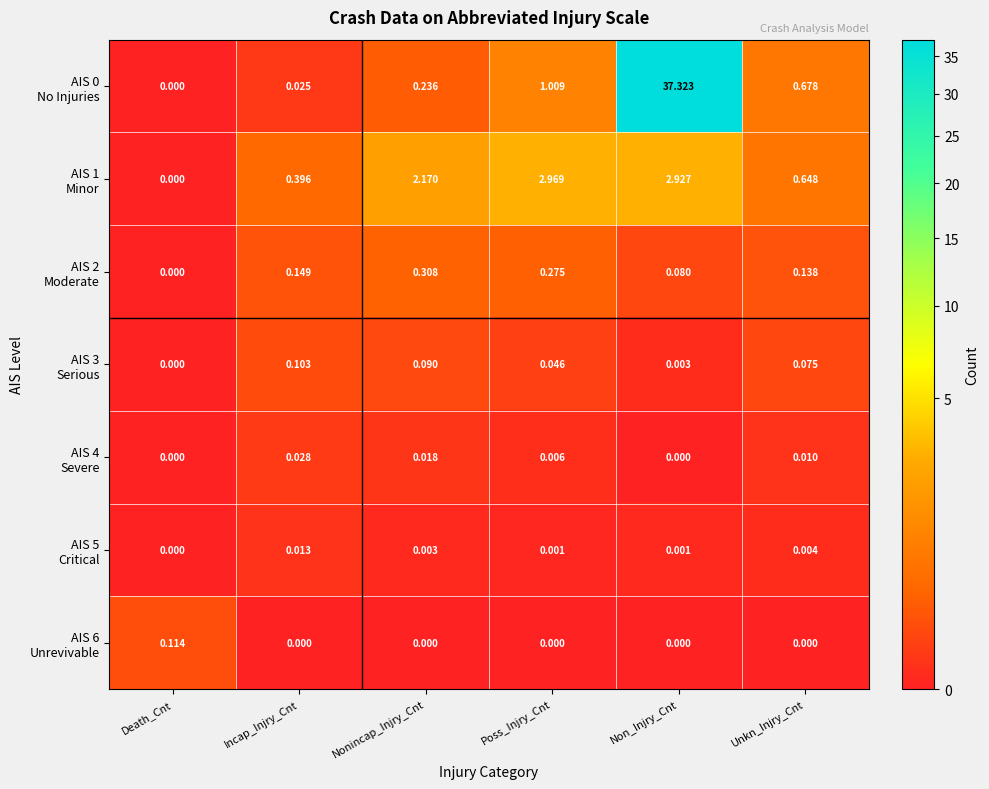

At which category is the sum across all series the highest?

Non_Injry_Cnt